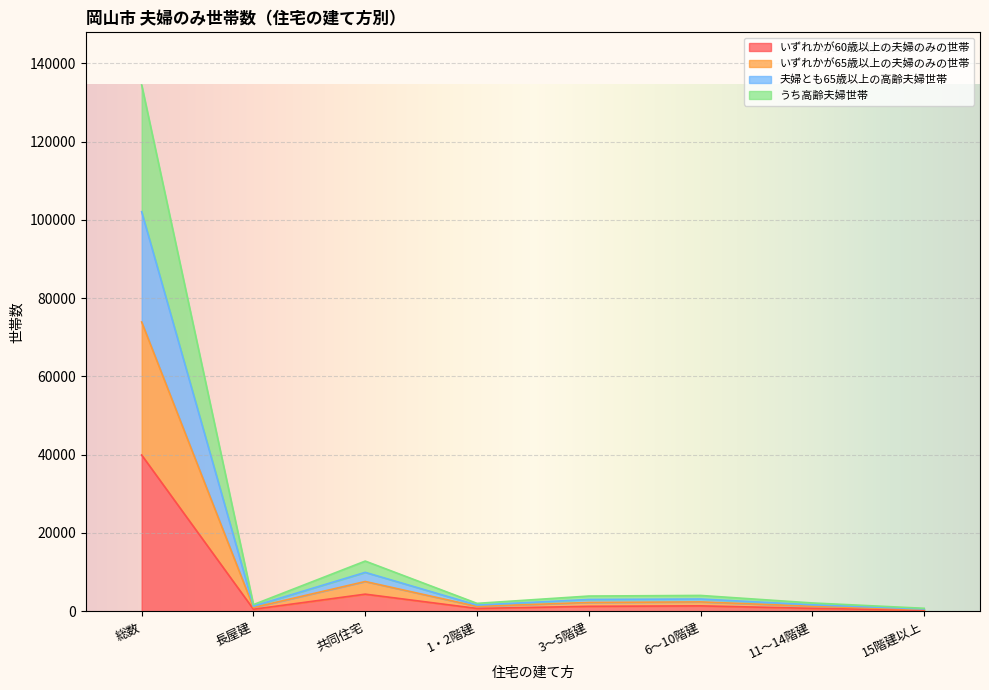

The 夫婦とも65歳以上の高齢夫婦世帯 series shows 17024 at 共同住宅. True or false?

False